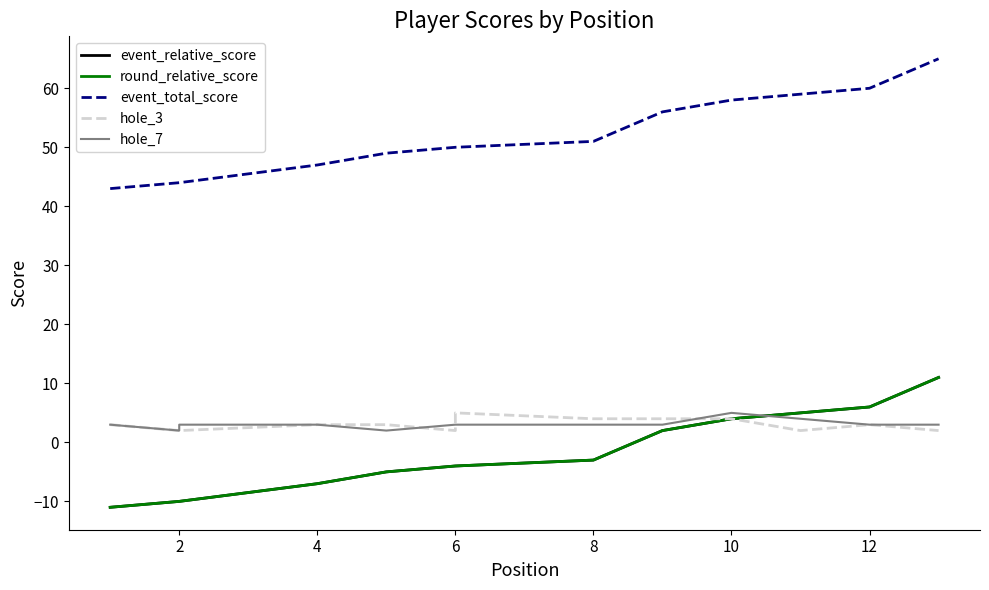

Count the hole_3 values in the range 2 to 4.

12